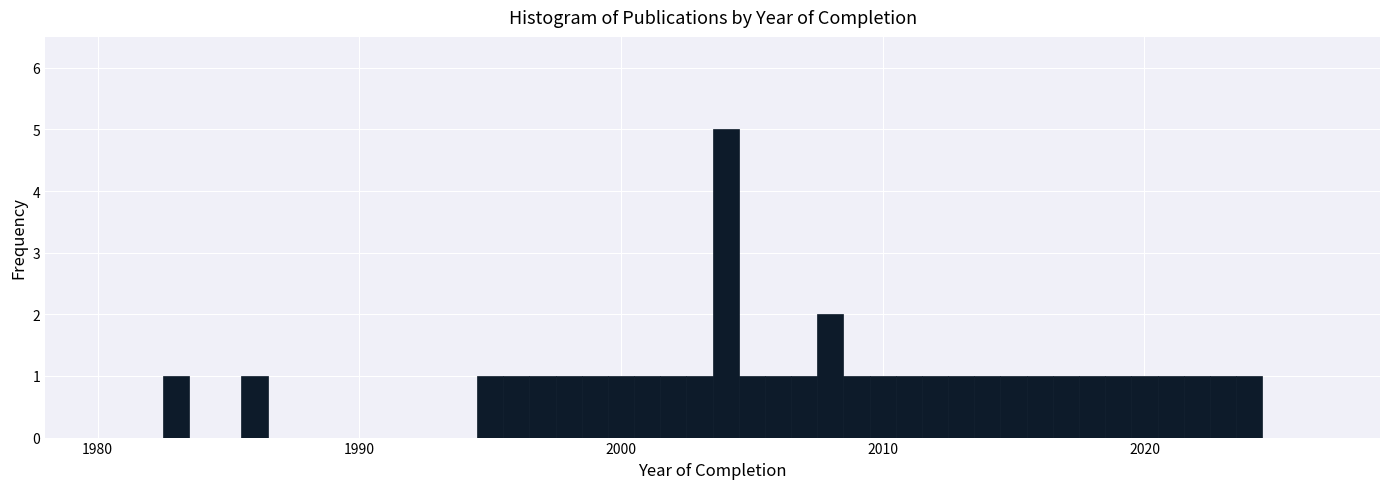

Around what value on the x-axis is the tallest bar? Give the approximate position of its centre, as read against the axis.

2004